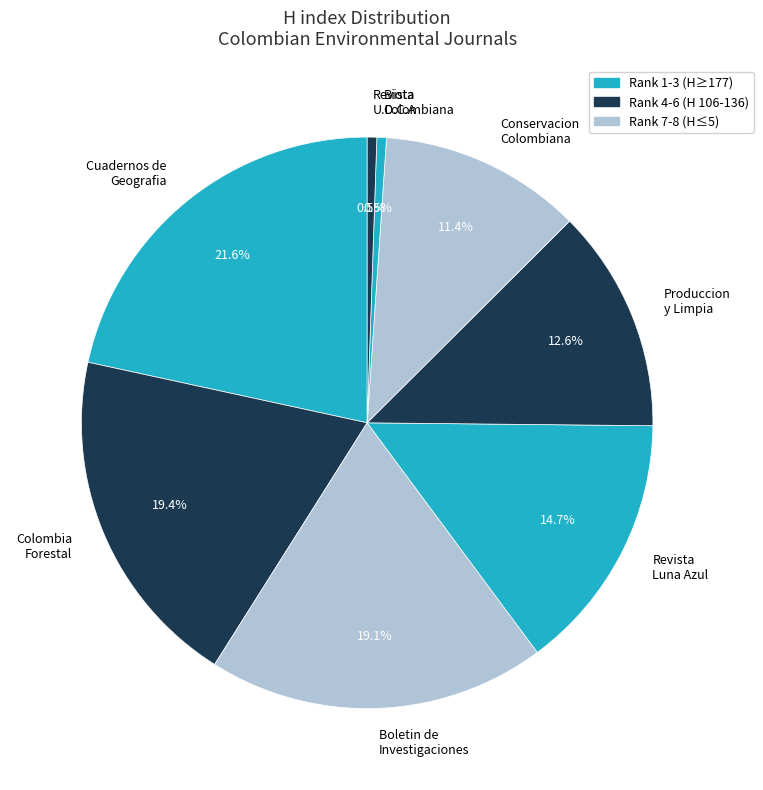

Between Revista U.D.C.A and Conservacion Colombiana, which is larger?

Conservacion Colombiana